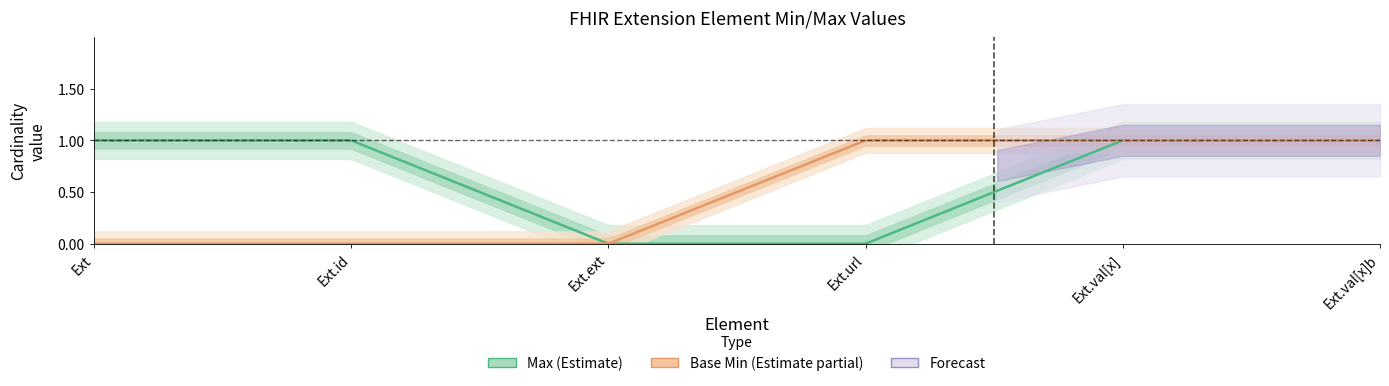

Between Extension.extension and Extension.value[x], which is larger?

Extension.value[x]